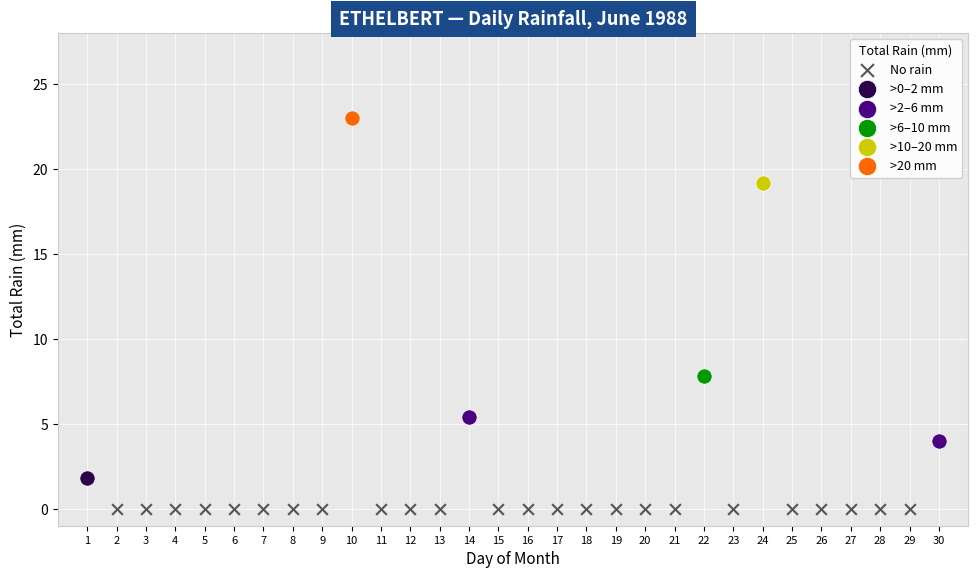

Which series reaches the maximum Y coordinate?

>20 mm